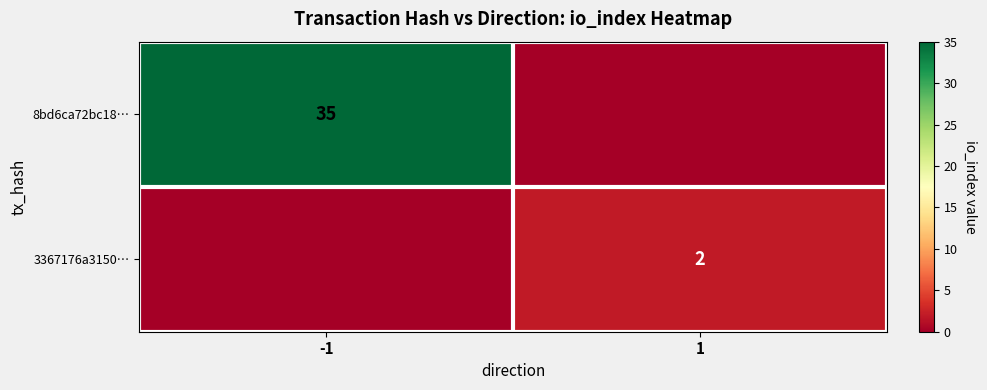

Is it true that 8bd6ca72bc18… equals 9 at -1?

False